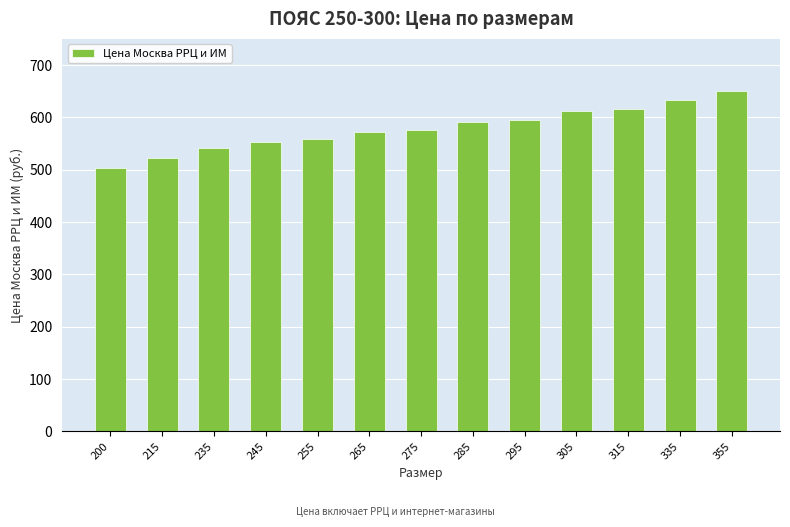

True or false: the data shows 237.1 at 200.

False